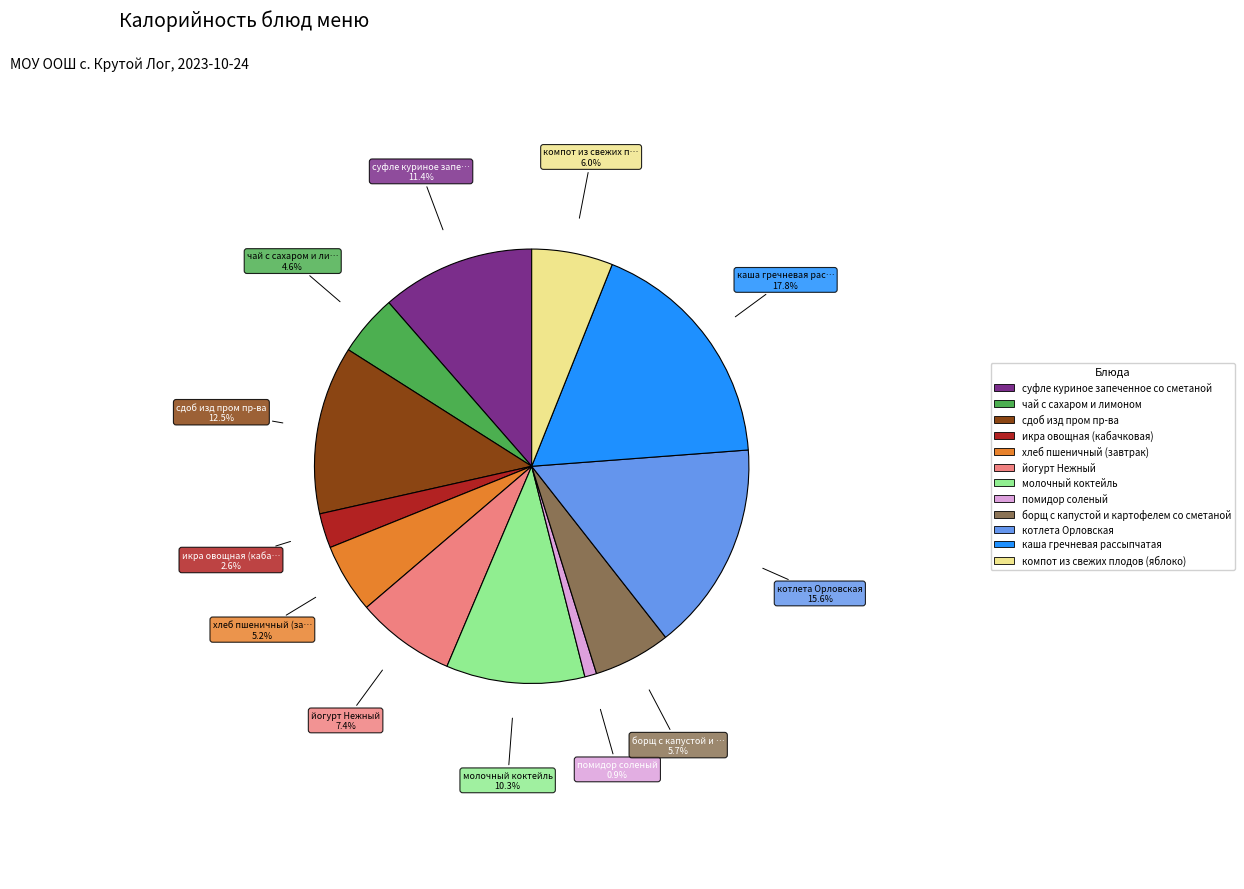

To the nearest percent, what is the difference between the largest and smallest slice percentages?

17%